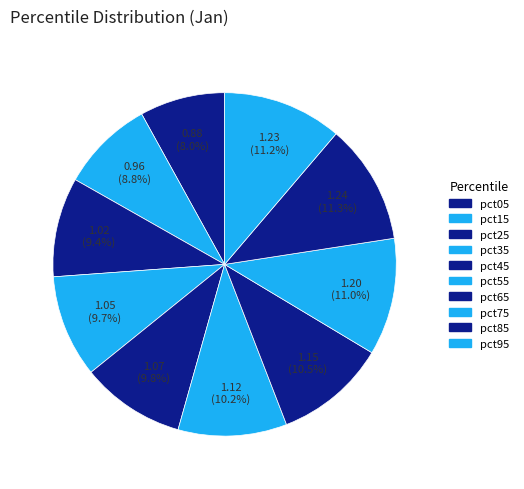

To the nearest percent, what is the difference between the pct15 and pct25 slice percentages?

1%